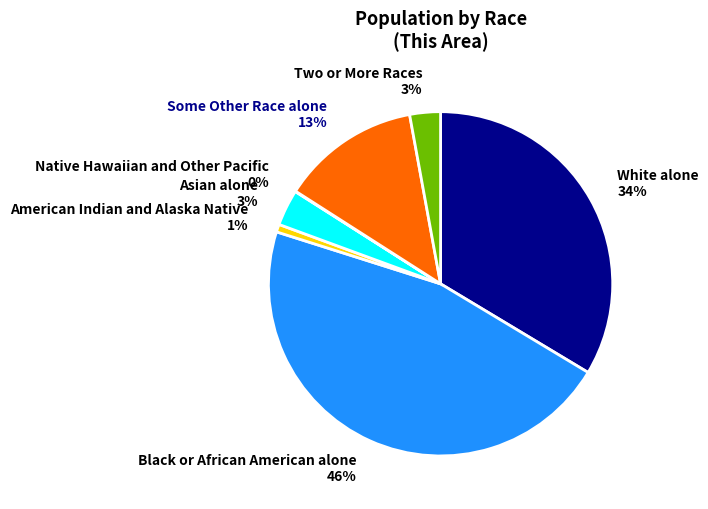

Between American Indian and Alaska Native 1% and Black or African American alone 46%, which is larger?

Black or African American alone 46%